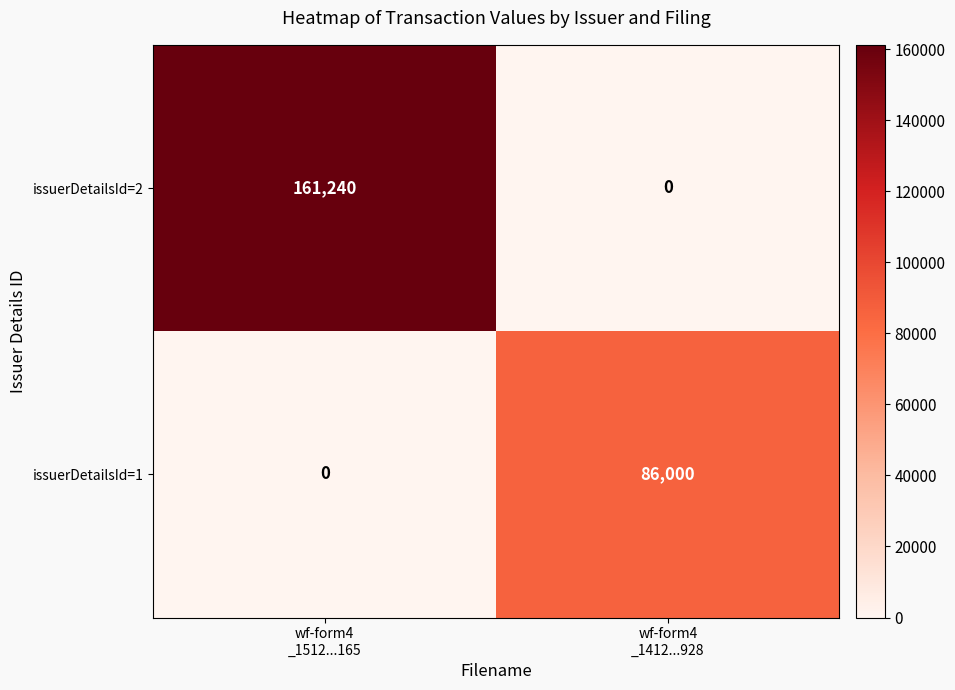

What is the difference between the maximum and minimum values in the issuerDetailsId=1 series?

86000